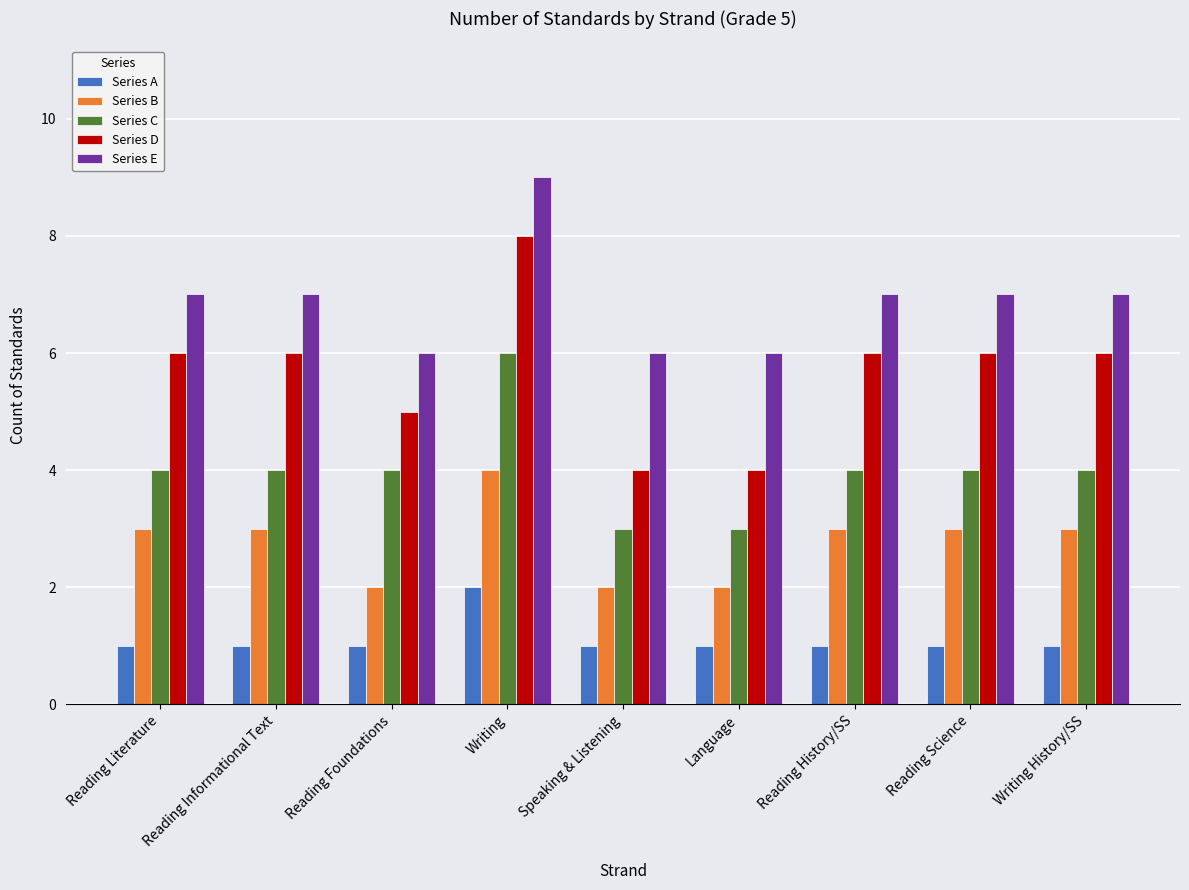

What is the approximate value of Series D at Reading Informational Text?

6